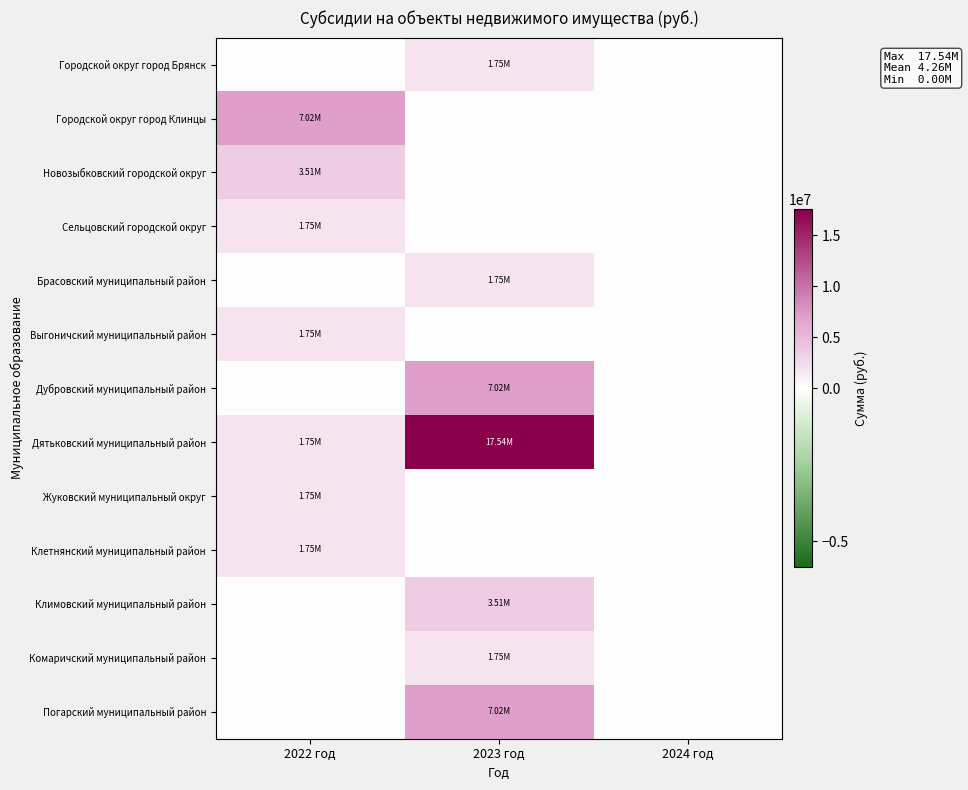

Which category has the lowest value across all series?

2022 год